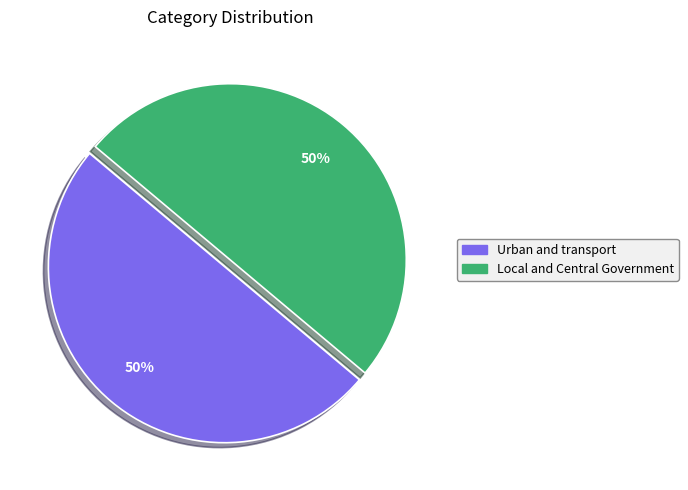

How many slices are in this pie chart?

2